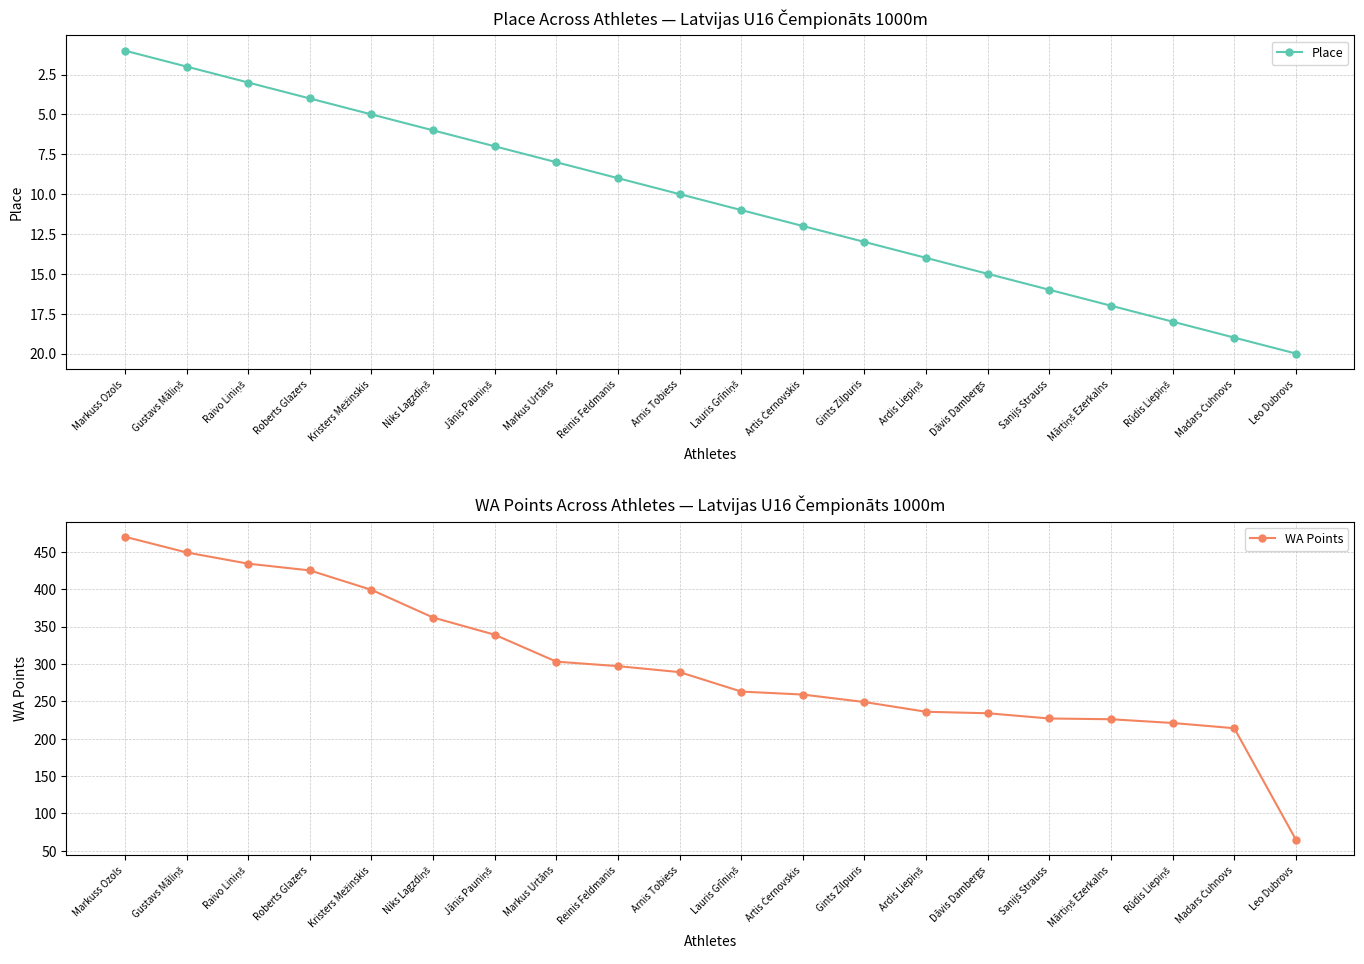

What is the sum of all Place values?

210